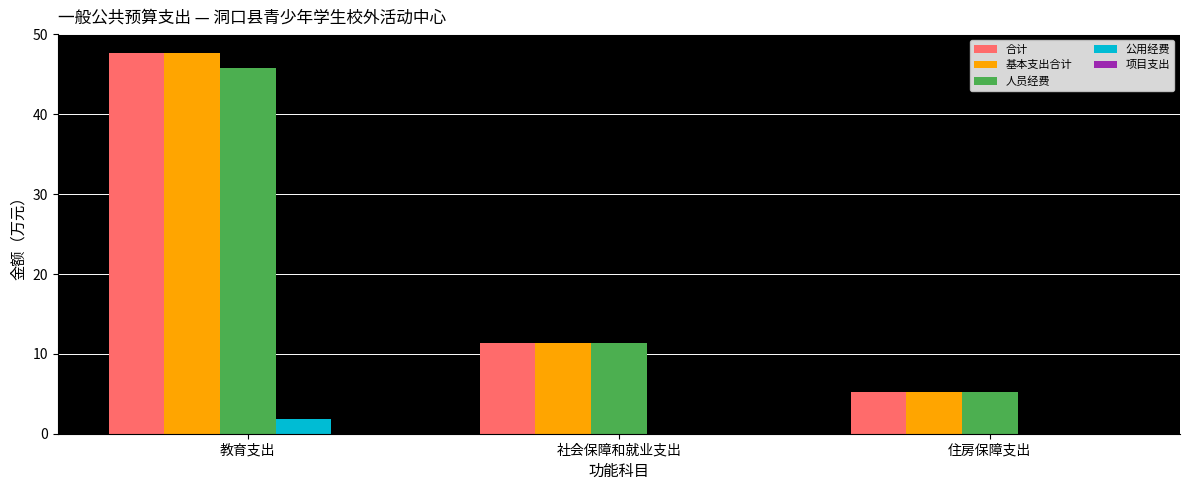

What is the sum of all 公用经费 values?

1.9